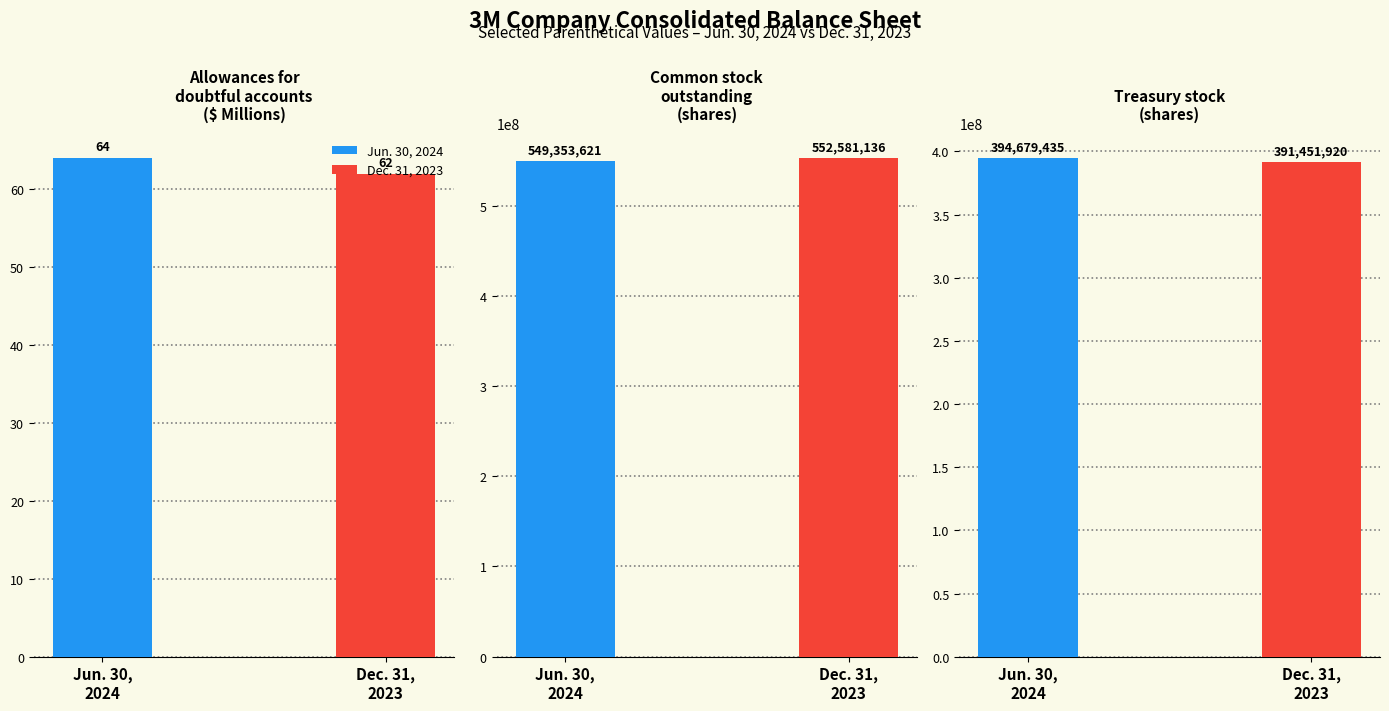

Rank the series at Common stock
issued (shares) from lowest to highest value.

Jun. 30, 2024, Dec. 31, 2023